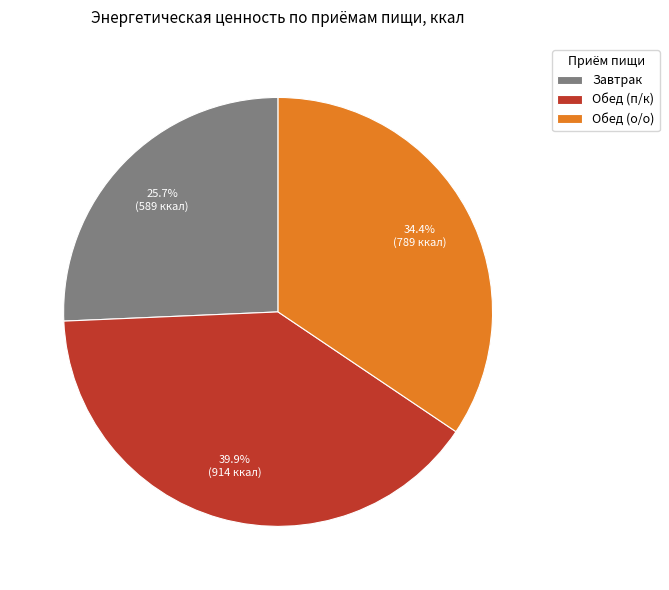

Does Обед (о/о) represent more than half of the total?

No